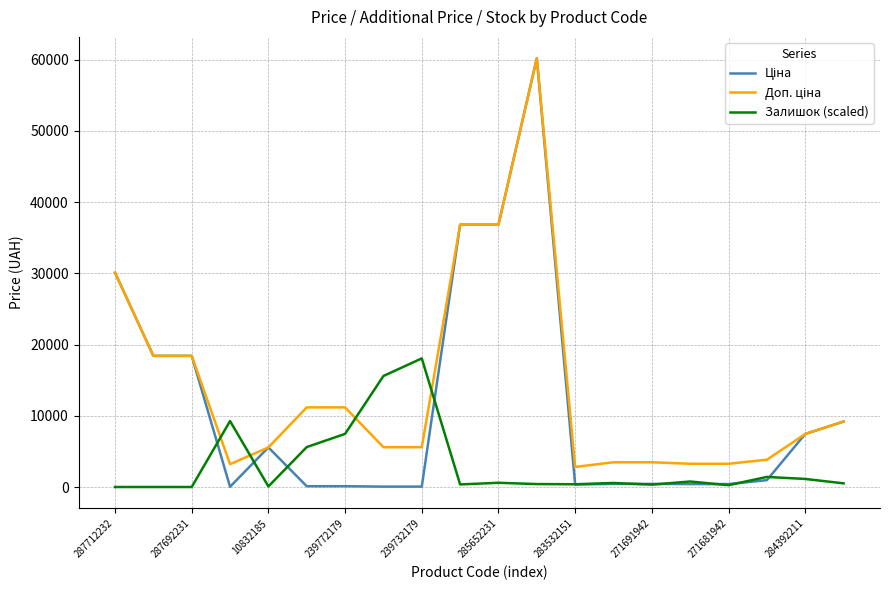

What is the maximum value shown in the chart?

60205.6